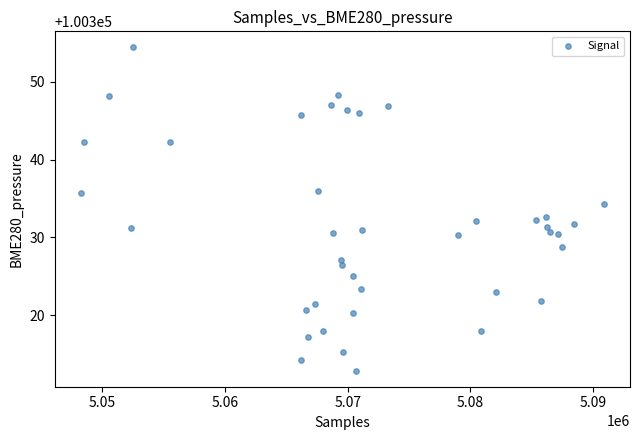

What is the range of X values (max minus min)?

42651.0